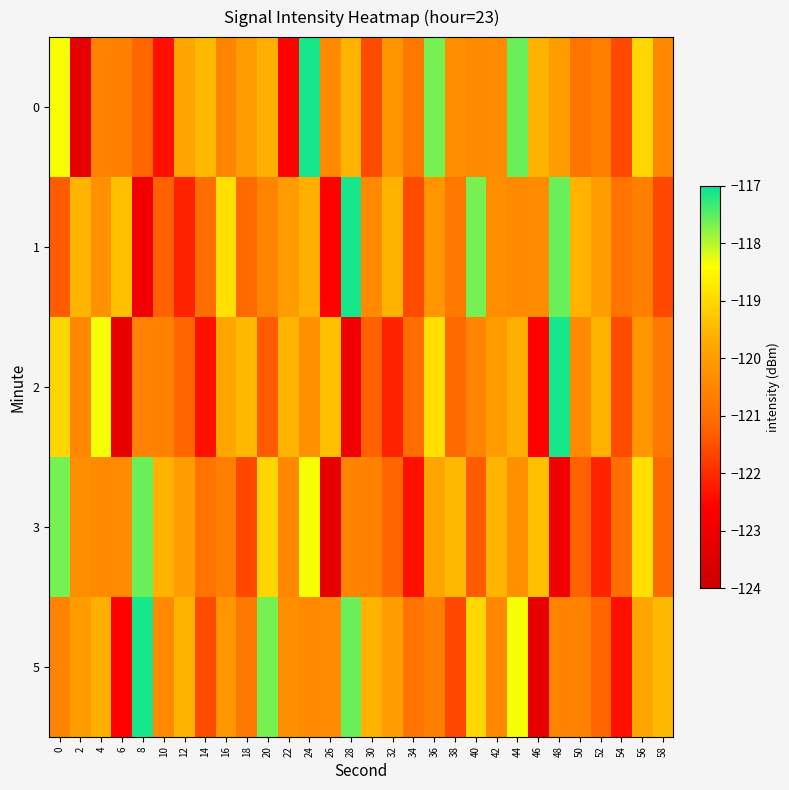

How many categories are shown in the chart?

30